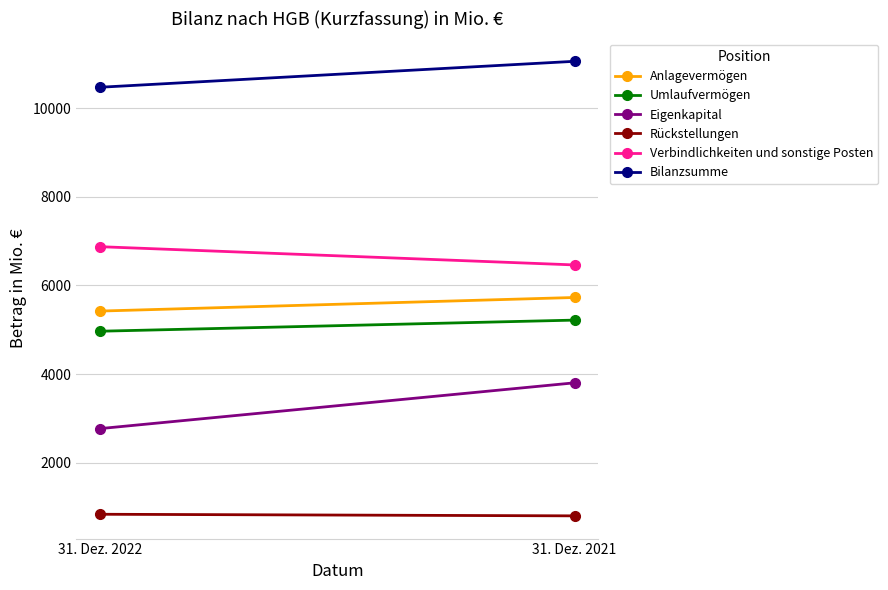

True or false: Rückstellungen has a value of 833 at 31. Dez. 2022.

True